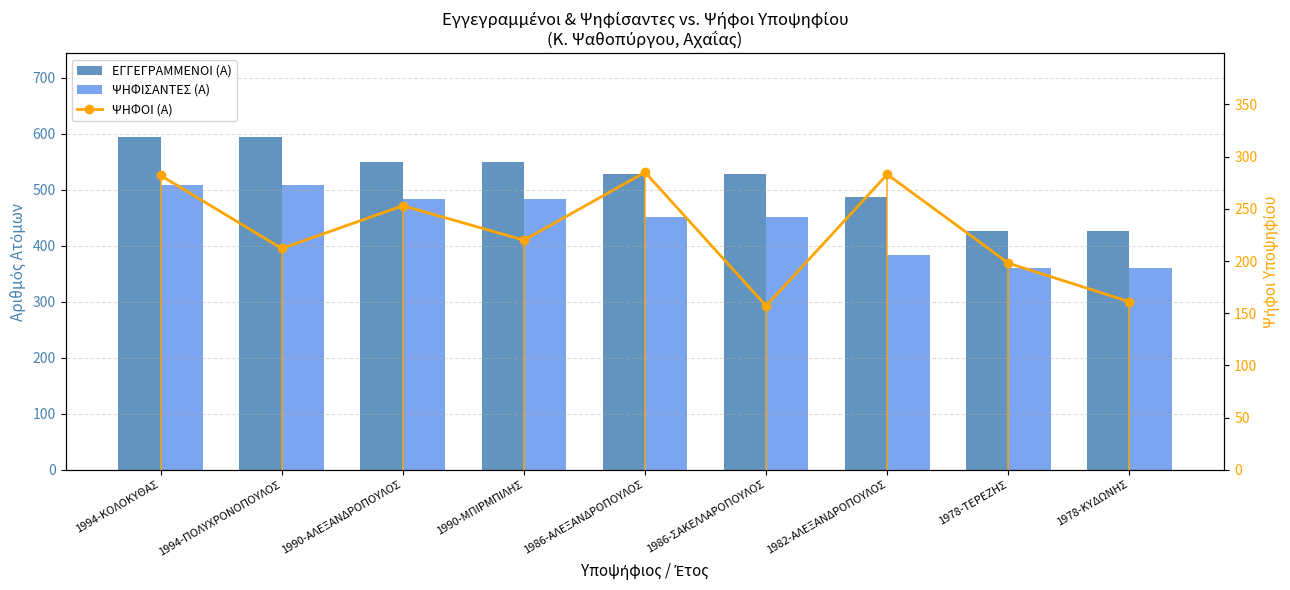

What is the label of the 4th bar from the left?

1990-ΜΠΙΡΜΠΙΛΗΣ